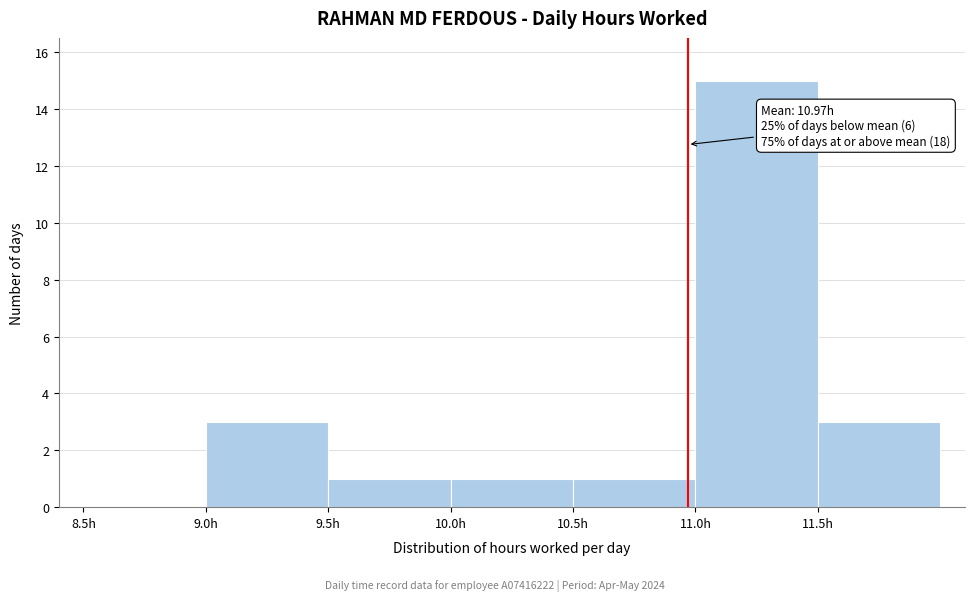

Which range on the x-axis has the tallest bar?

11.0 to 11.5